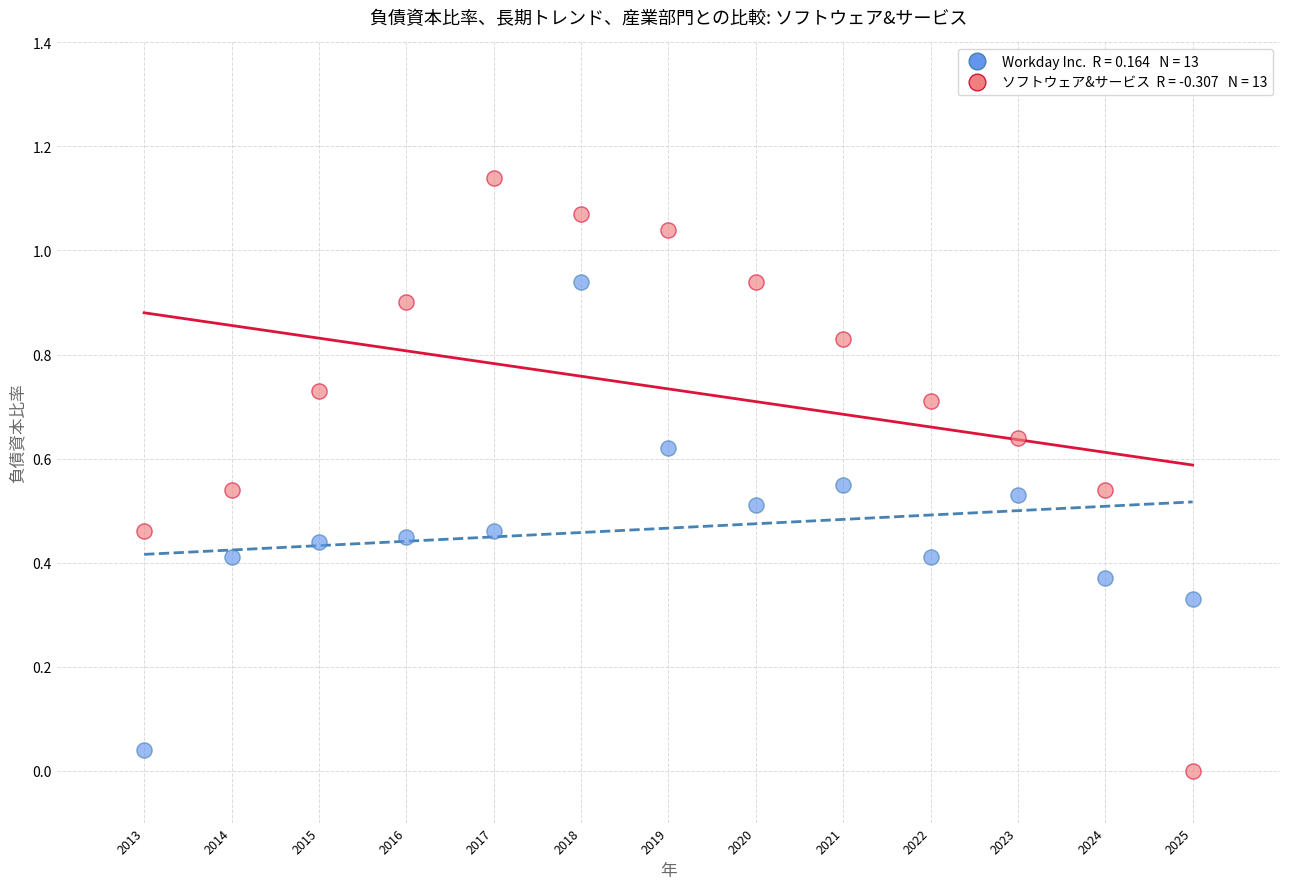

How many points are shown in the scatter plot?

26